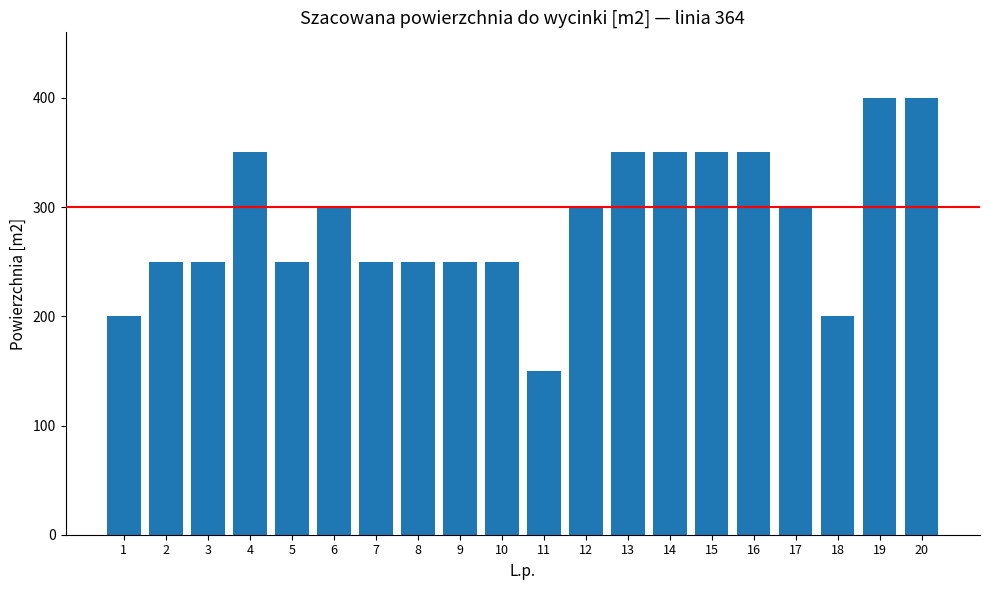

What is the sum of all values?

5750